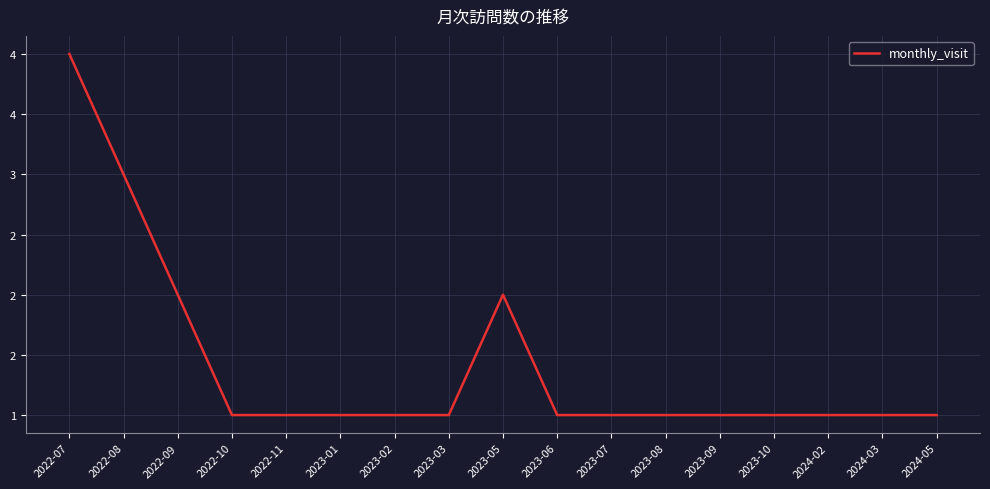

Reading right to left, transcribe all the data shown in this chart.

1	1	1	1	1	1	1	1	2	1	1	1	1	1	2	3	4